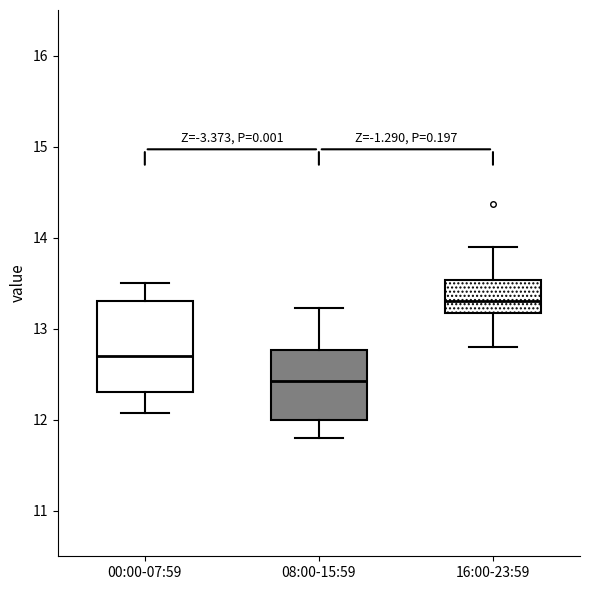

Reading left to right, transcribe this box plot: for each box, give where its median line is, the range the box spans, and where its two whiskers end, as read against the y-axis. The values are not printed on the chart, so give them approximately, as read against the axis.

00:00-07:59: median 12.7, box 12.3 to 13.3, whiskers 12.1 to 13.5
08:00-15:59: median 12.4, box 12.0 to 12.8, whiskers 11.8 to 13.2
16:00-23:59: median 13.3, box 13.2 to 13.5, whiskers 12.8 to 13.9